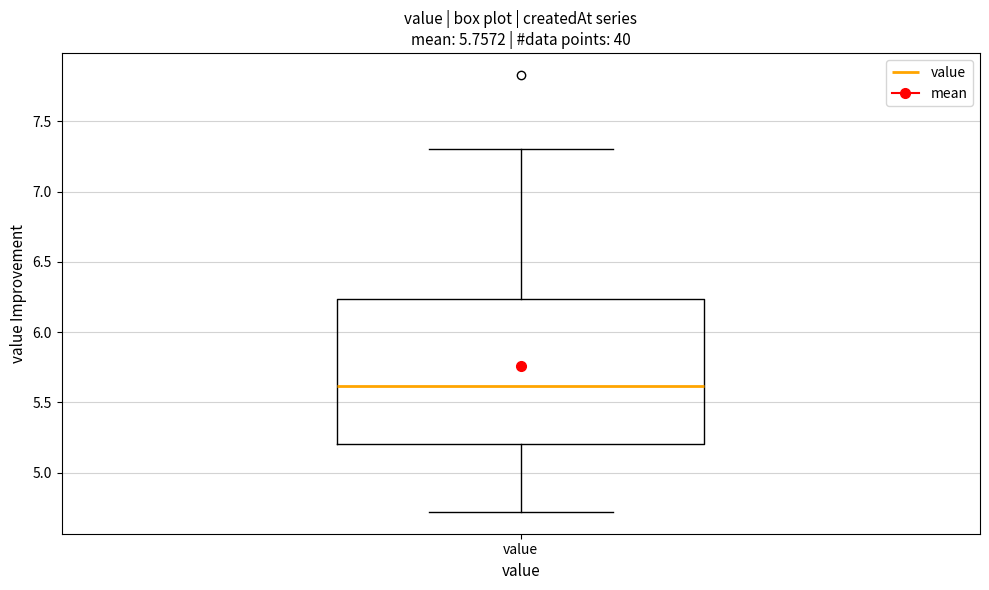

Where is the lower edge of the box for value on the y-axis? The values are not printed on the chart, so give them approximately, as read against the axis.

5.20